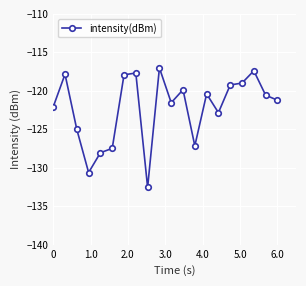

What is the average value?

-122.3